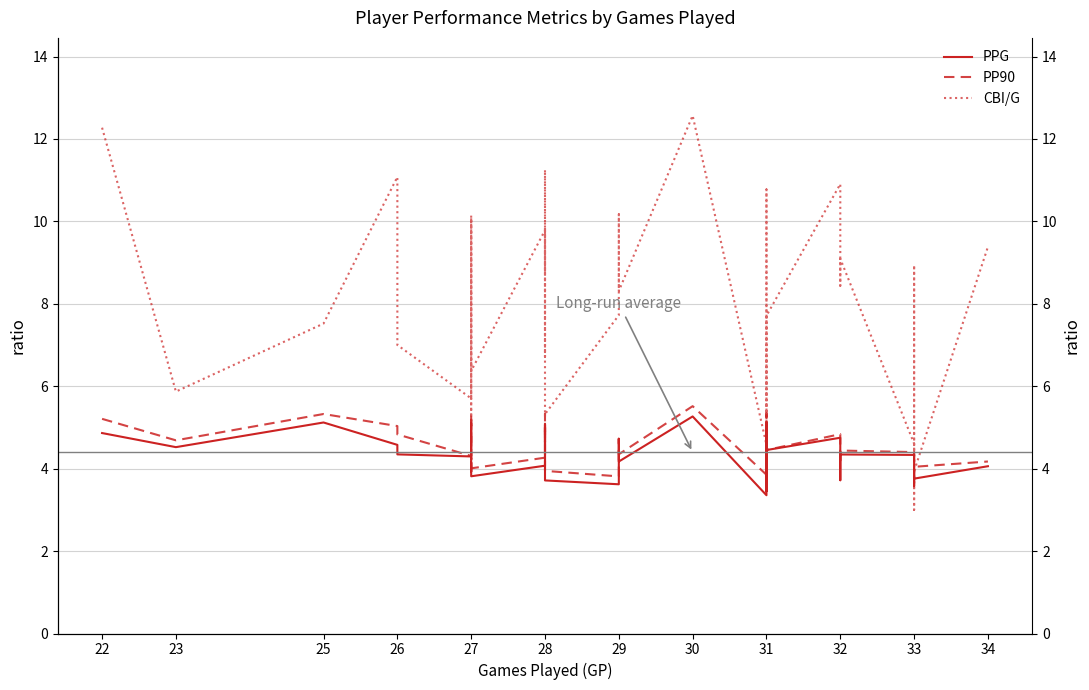

What is the maximum value for CBI/G?

12.6